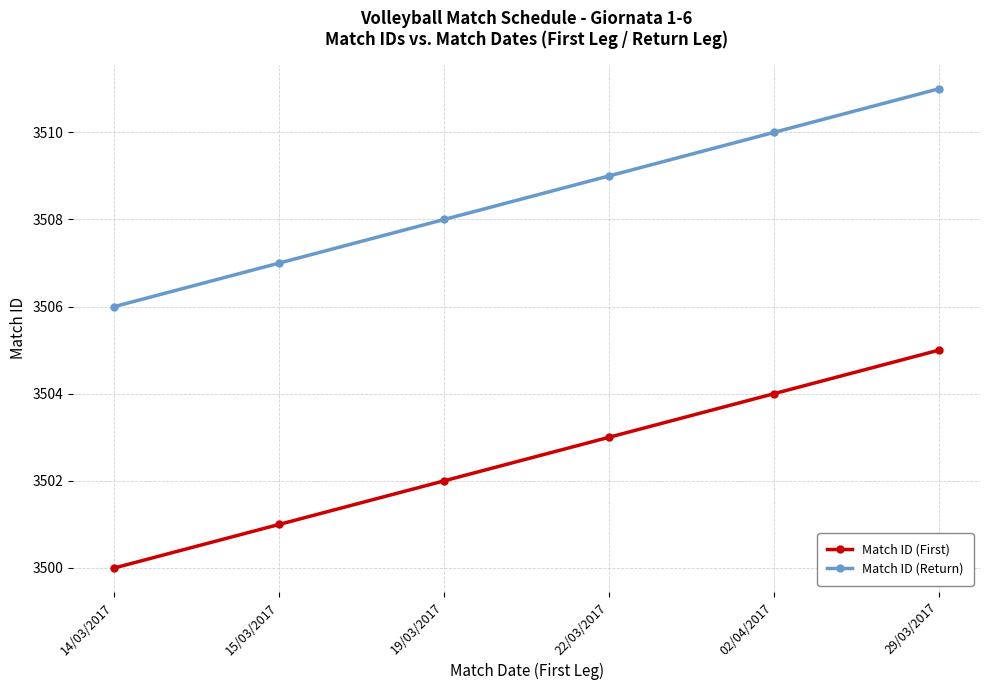

What position from the left is 15/03/2017?

2